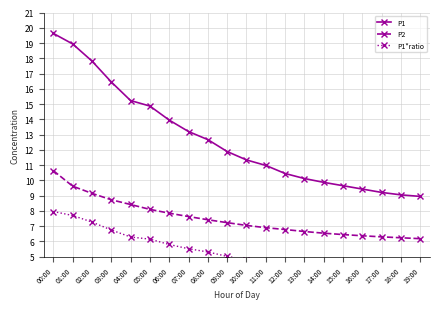

Reading left to right, list all the values displayed in this chart.

P1: 19.6	18.9	17.8	16.4	15.2	14.9	13.9	13.2	12.7	11.9	11.3	11.0	10.4	10.1	9.9	9.7	9.4	9.2	9.1	8.9
P2: 10.6	9.6	9.2	8.7	8.4	8.1	7.8	7.6	7.4	7.2	7.0	6.9	6.8	6.7	6.5	6.5	6.4	6.3	6.2	6.2
P1*ratio: 8.0	7.7	7.3	6.8	6.3	6.2	5.8	5.5	5.3	5.0	4.8	4.7	4.5	4.3	4.2	4.2	4.1	4.0	3.9	3.9